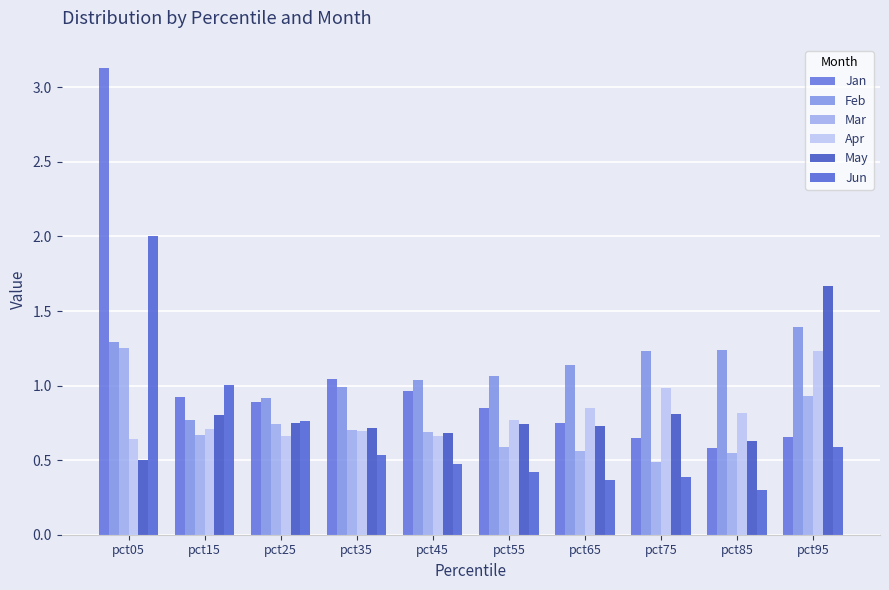

What is the value of the May bar at the 5th from the left?

0.7